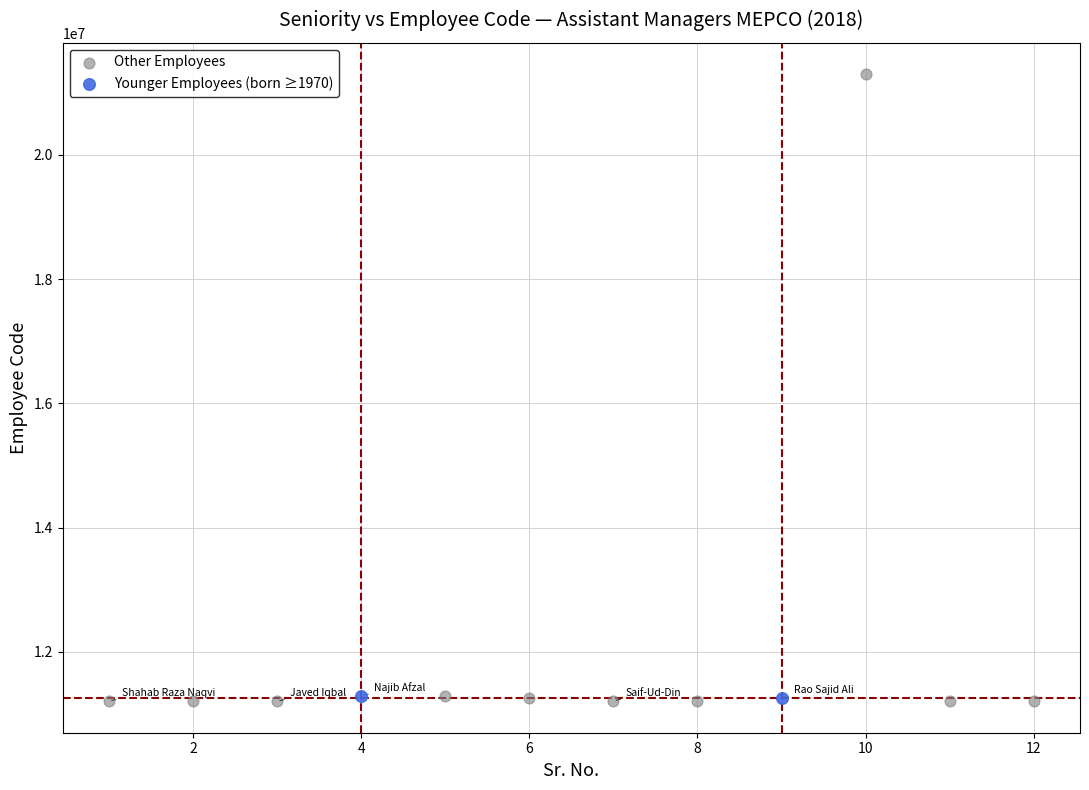

What are all the series names shown in the legend?

Other Employees, Younger Employees (born ≥1970)